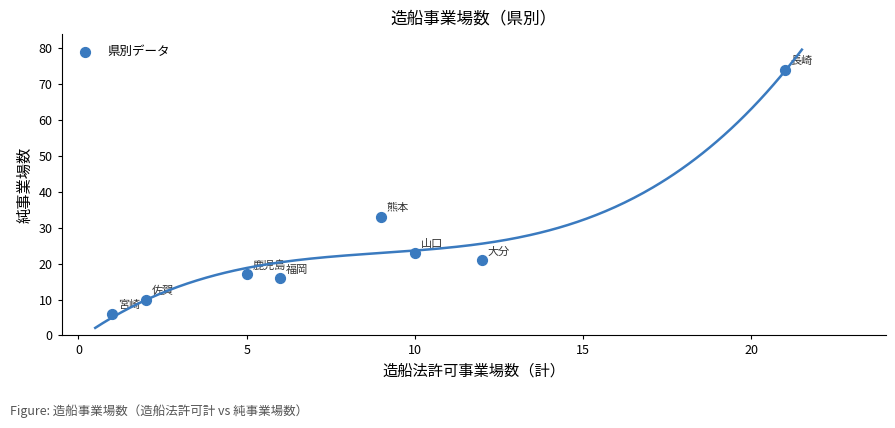

What is the average X value?

8